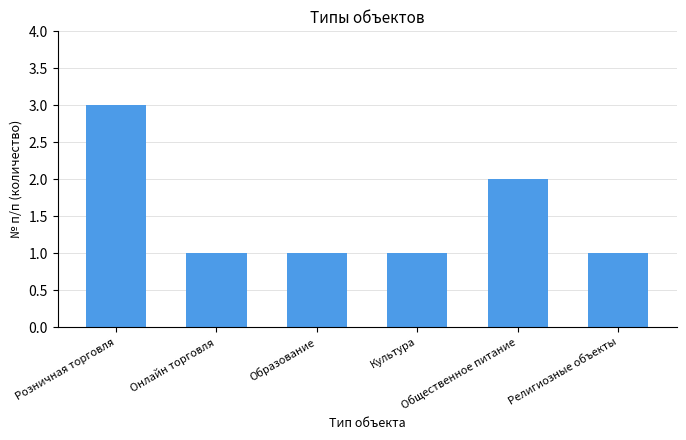

Reading right to left, extract all data points from this chart.

Религиозные объекты=1	Общественное питание=2	Культура=1	Образование=1	Онлайн торговля=1	Розничная торговля=3